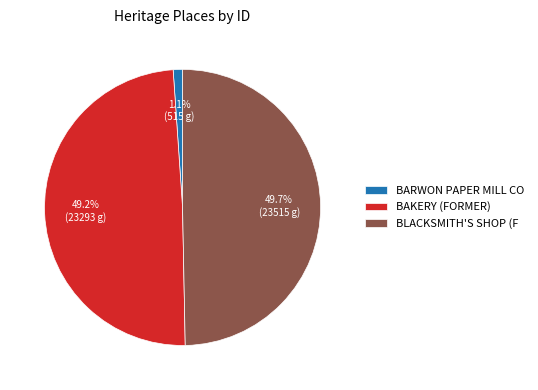

What percentage do BARWON PAPER MILL CO and BAKERY (FORMER) together represent?

50.3%